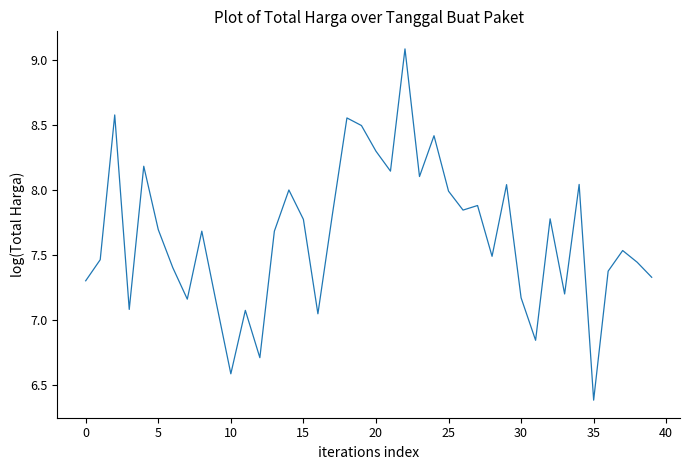

What is the smallest value displayed?

6.4